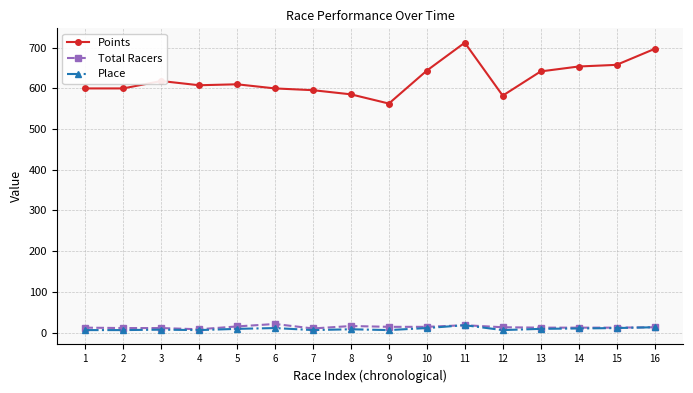

What is the smallest value displayed?

6.0